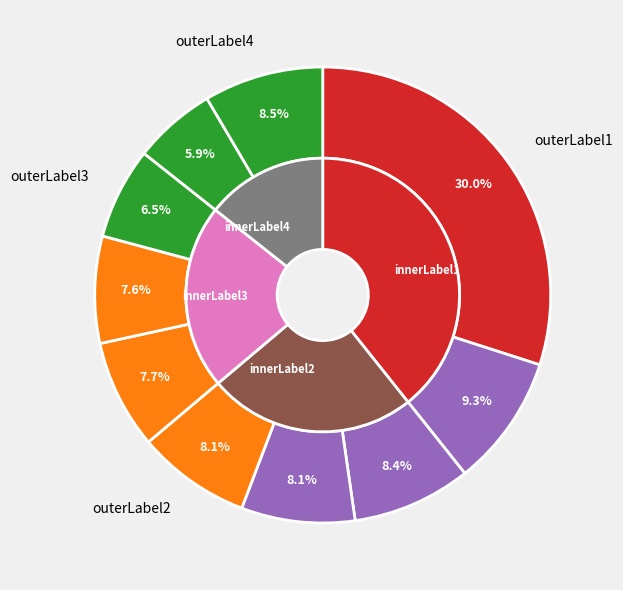

To the nearest percent, what is the average slice percentage?

10%